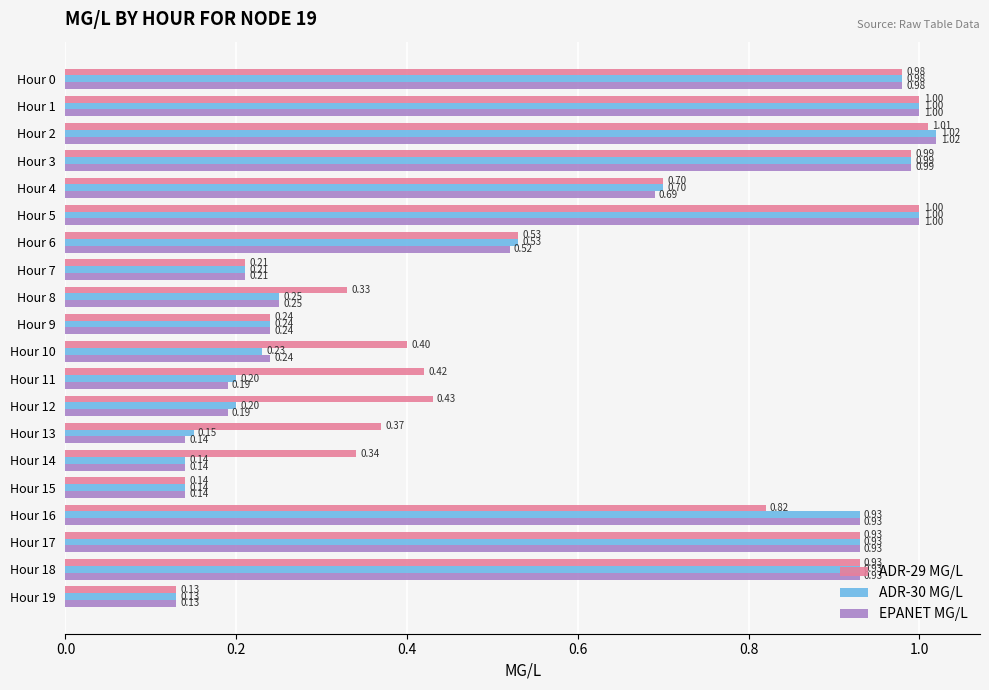

At which label does ADR-30 MG/L reach its minimum?

Hour 19